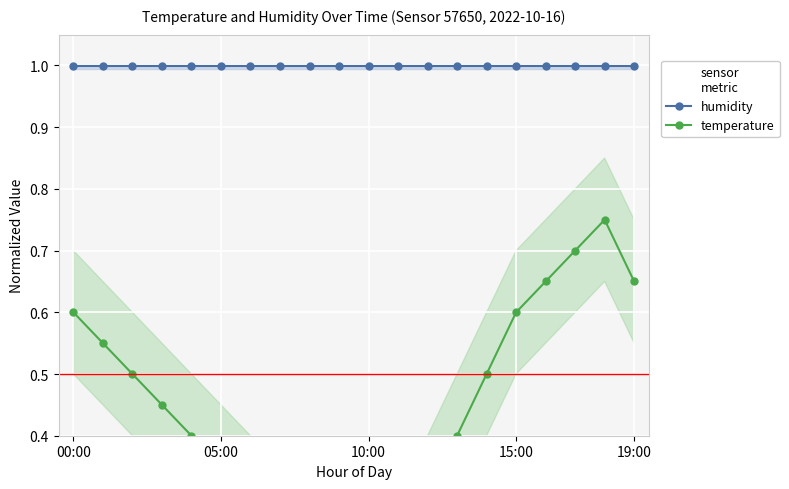

True or false: temperature and humidity cross at least once.

False